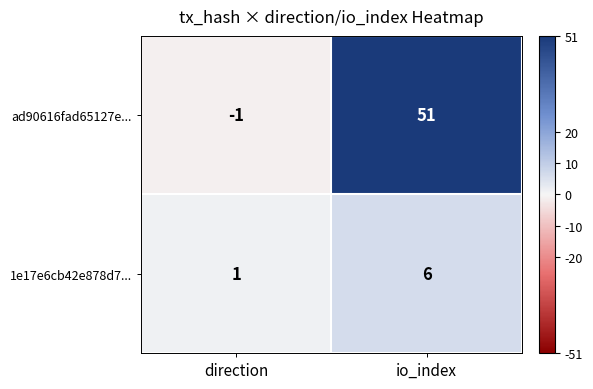

Rank the categories by 1e17e6cb42e878d7... value from highest to lowest.

io_index, direction